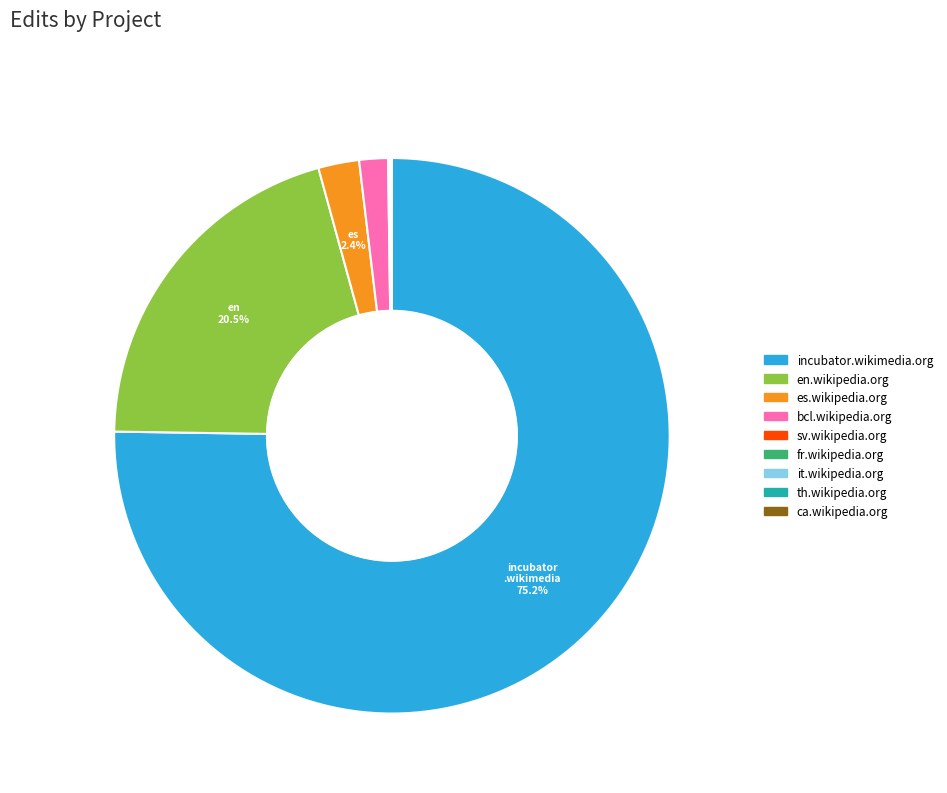

Which slice is the largest?

incubator.wikimedia.org